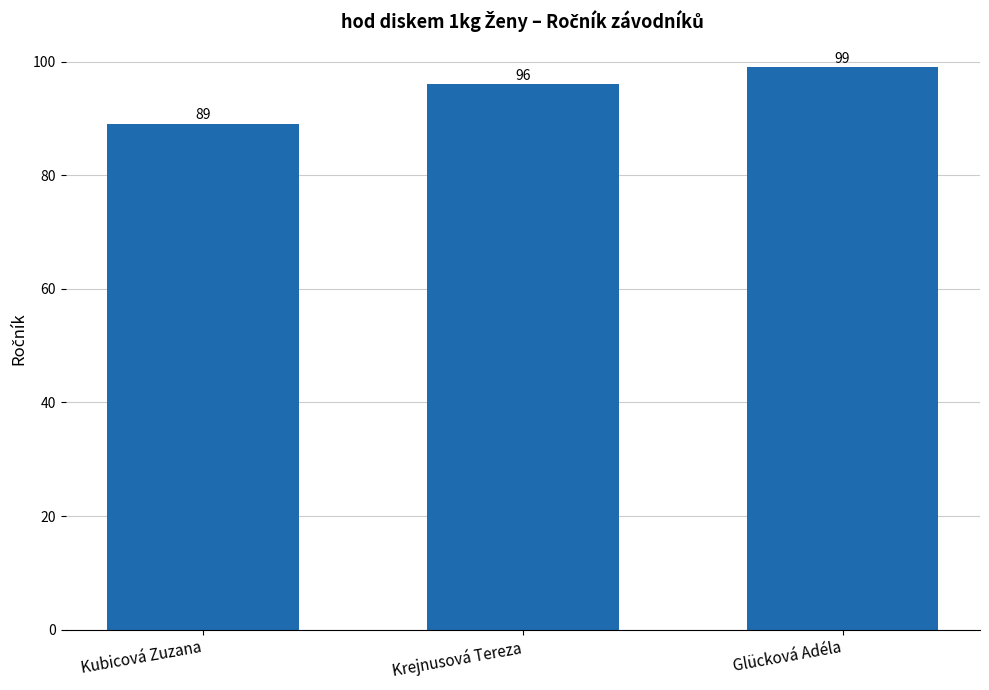

Approximately how many times larger is the value at Krejnusová Tereza compared to Glücková Adéla?

1.0